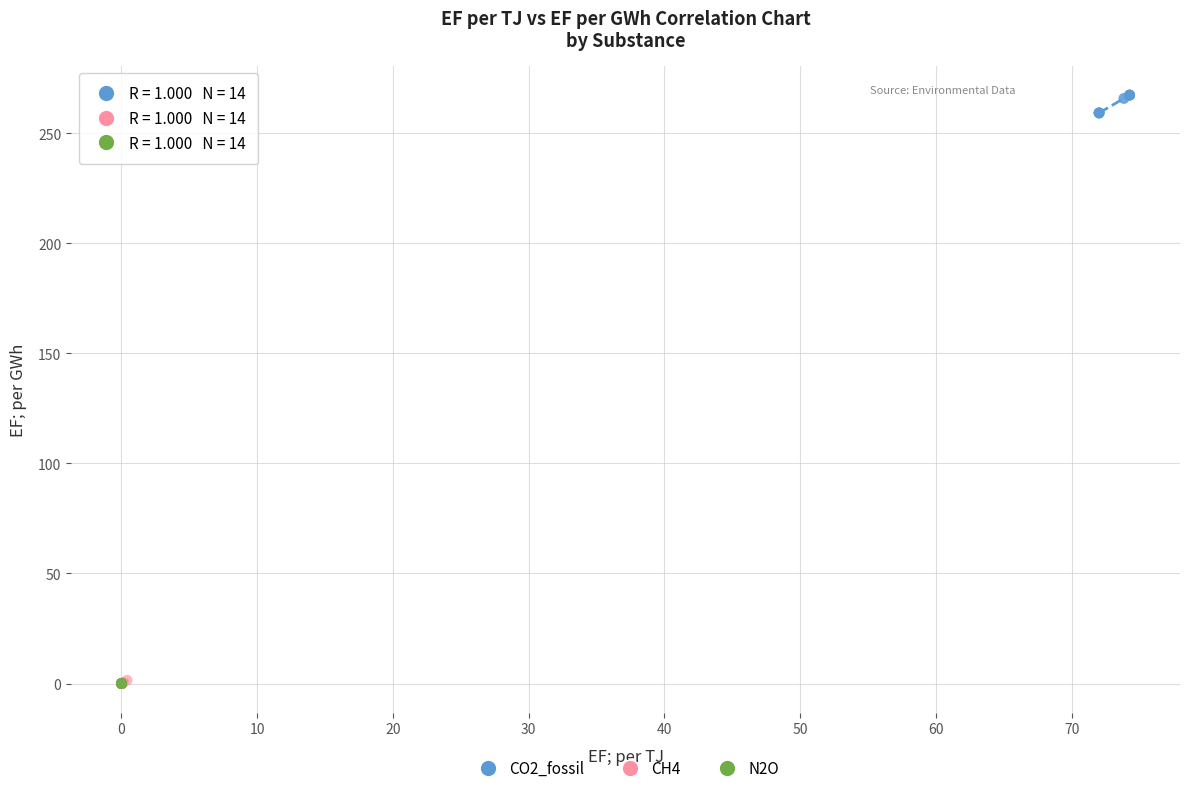

Which series has the widest spread of Y values?

CO2_fossil